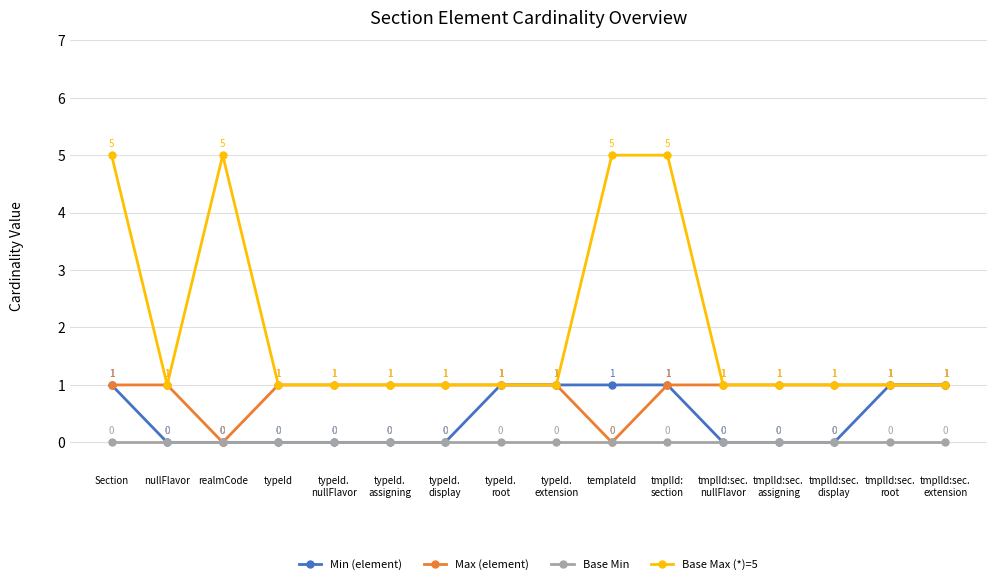

Reading left to right, transcribe all the data shown in this chart.

Min (element): 1	0	0	0	0	0	0	1	1	1	1	0	0	0	1	1
Max (element): 1	1	0	1	1	1	1	1	1	0	1	1	1	1	1	1
Base Min: 0	0	0	0	0	0	0	0	0	0	0	0	0	0	0	0
Base Max (*)=5: 5	1	5	1	1	1	1	1	1	5	5	1	1	1	1	1